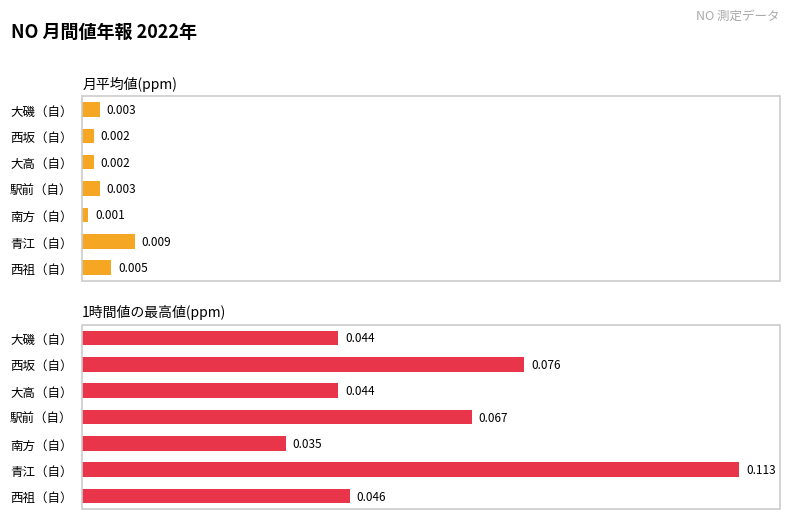

How many series are shown in this chart?

2